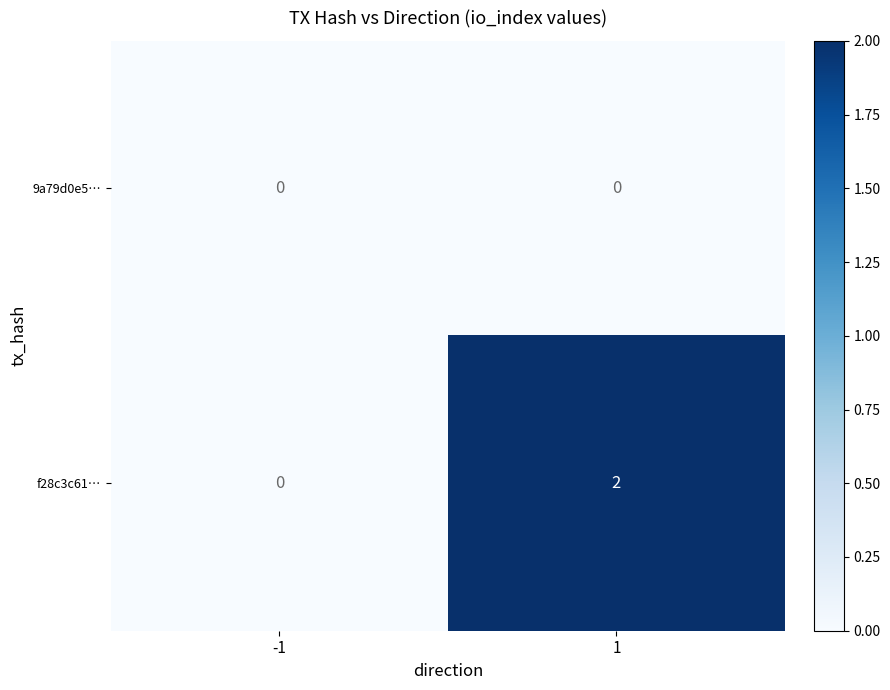

Which series has the largest total across all categories?

f28c3c61…